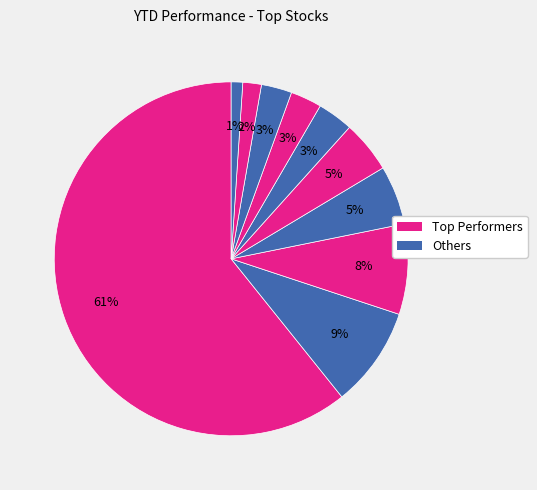

Count the number of slices in the pie.

10